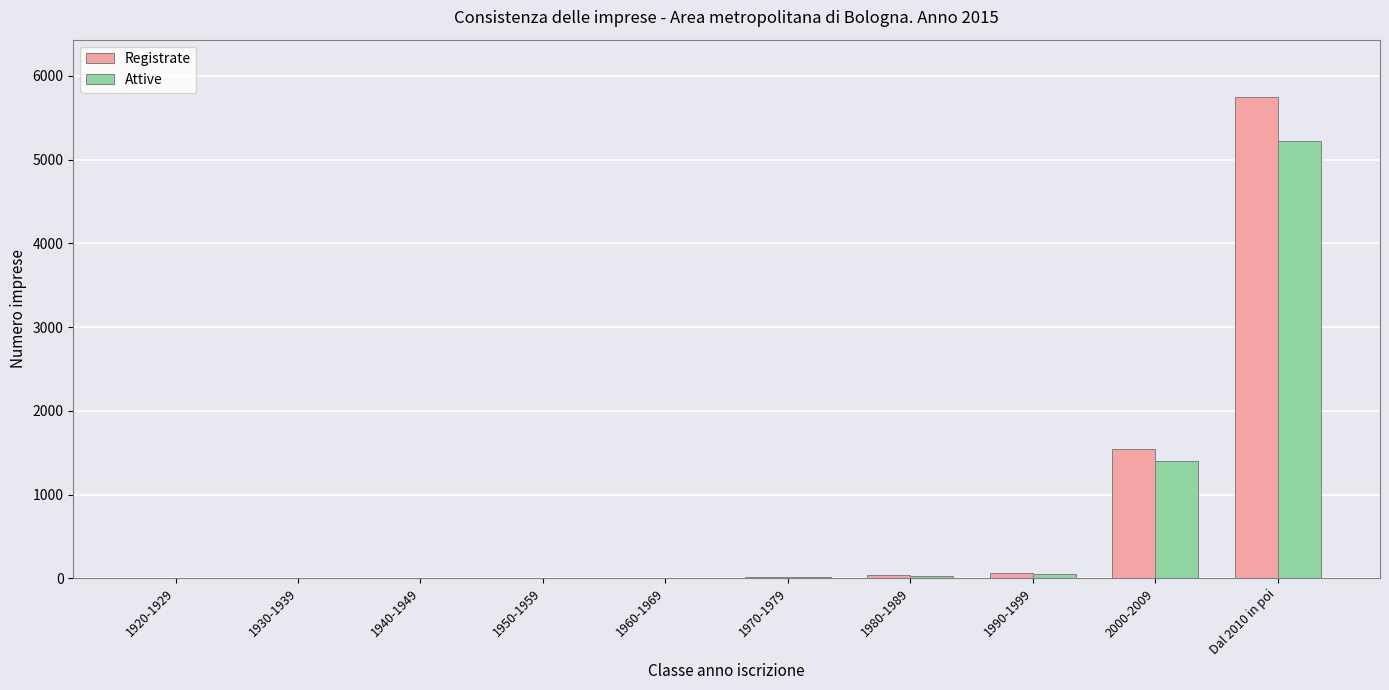

Where is Attive nearest to the value 2609?

2000-2009